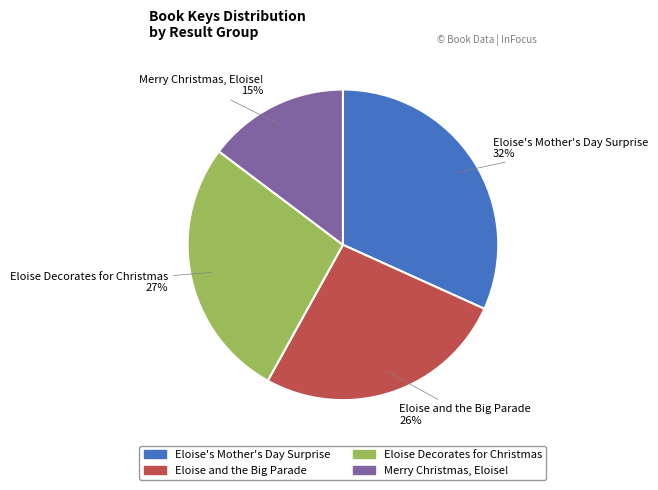

To the nearest percent, what portion does Eloise's Mother's Day Surprise represent?

32%